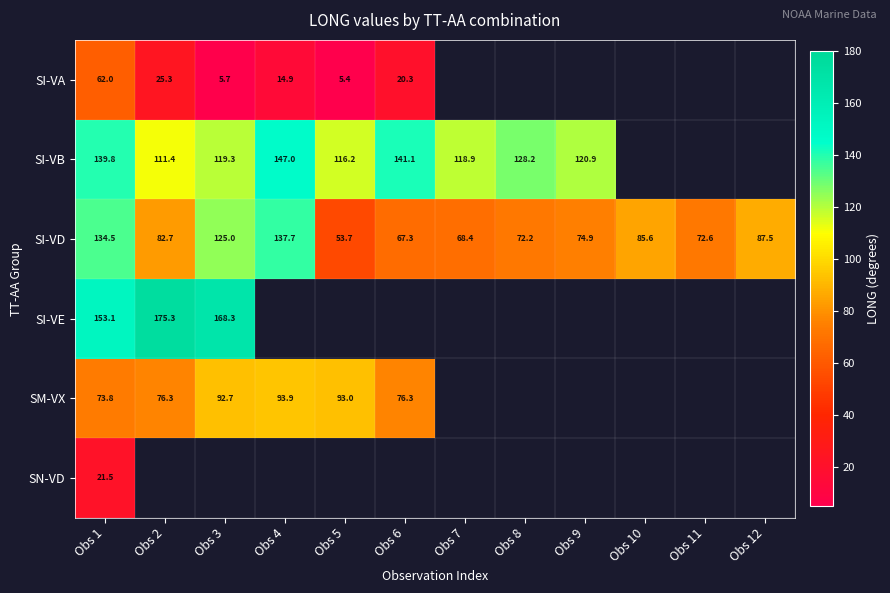

True or false: SN-VD has a value of 37.9 at Obs 1.

False